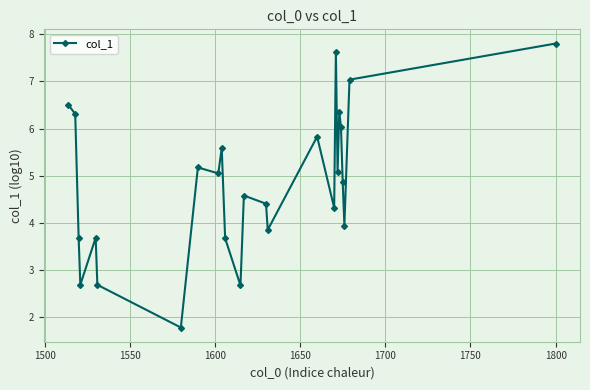

What is the sum of all values?

121.2